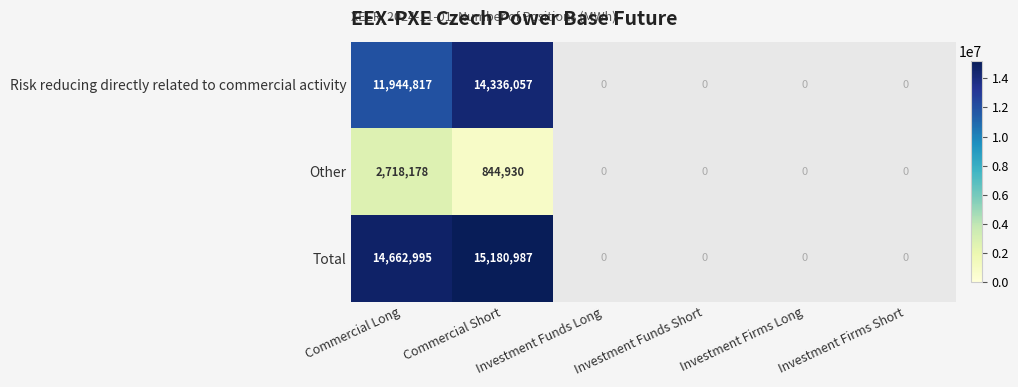

What is the difference between the highest and lowest values at Commercial Long?

11944817